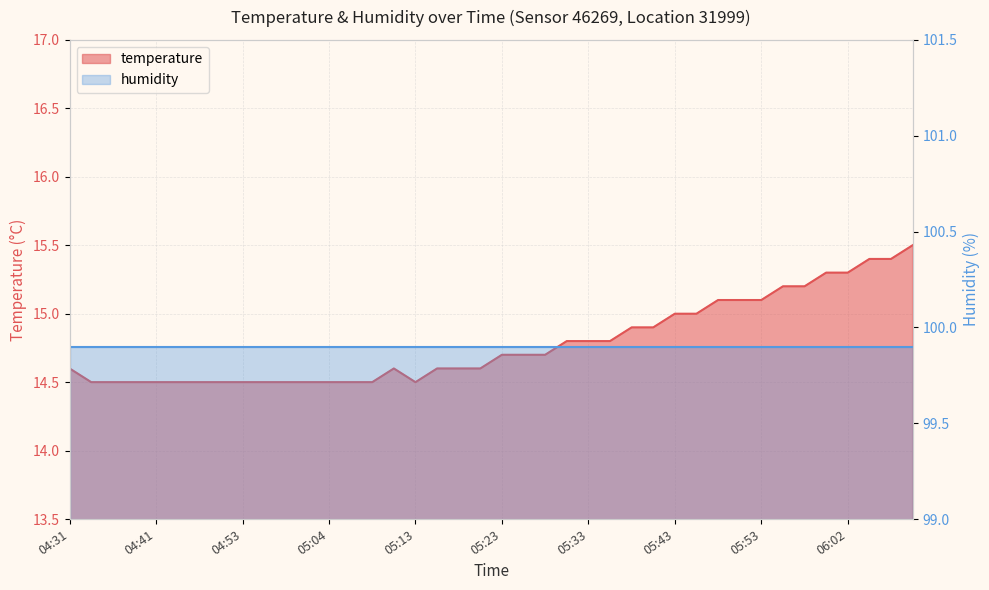

Between 06:00 and 05:35, which is larger?

06:00